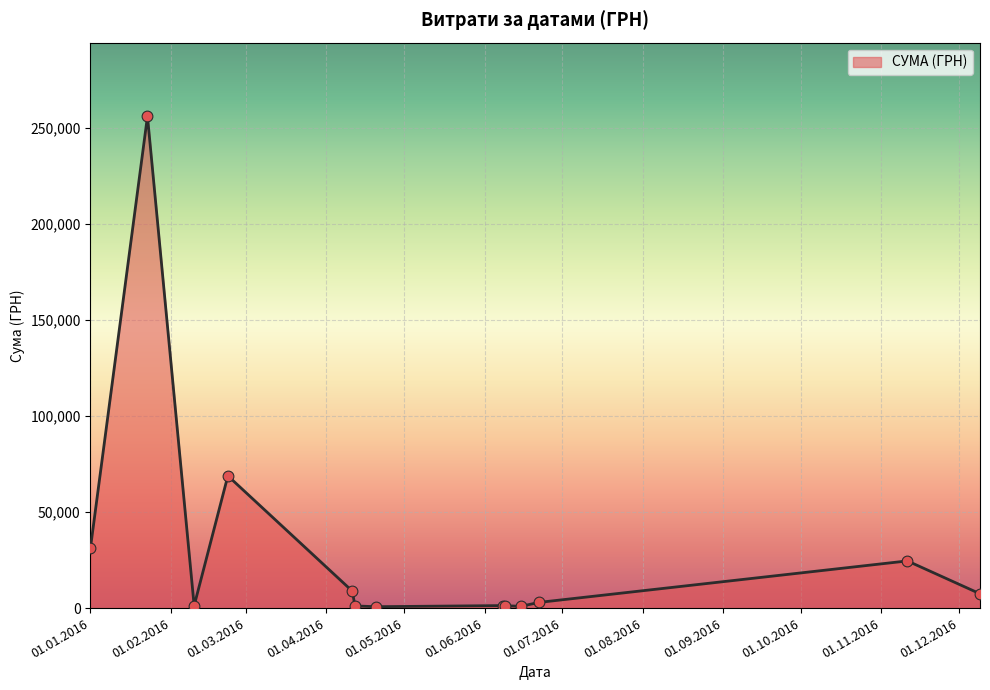

What is the greatest value displayed?

256118.4